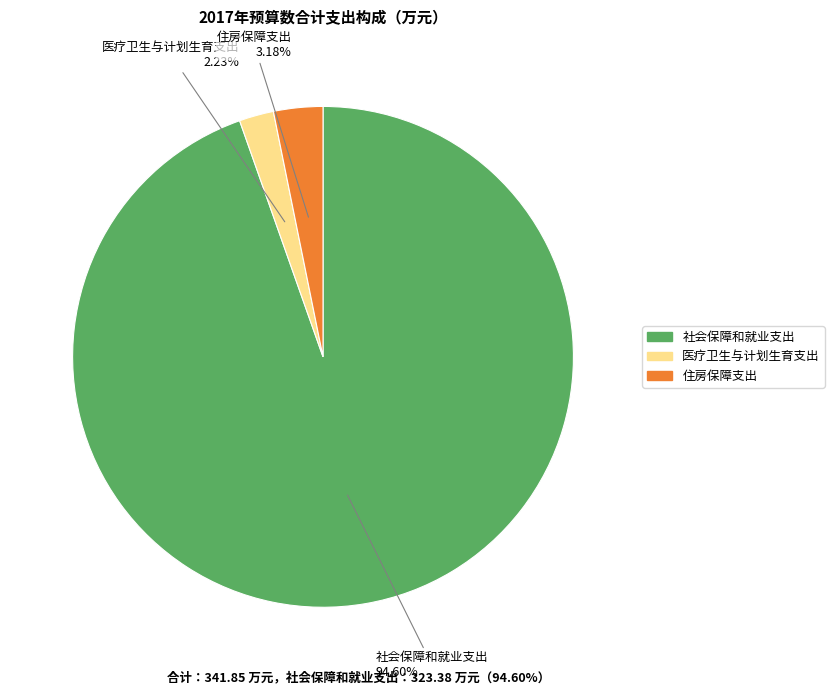

What portion of the pie excludes 社会保障和就业支出?

5.4%